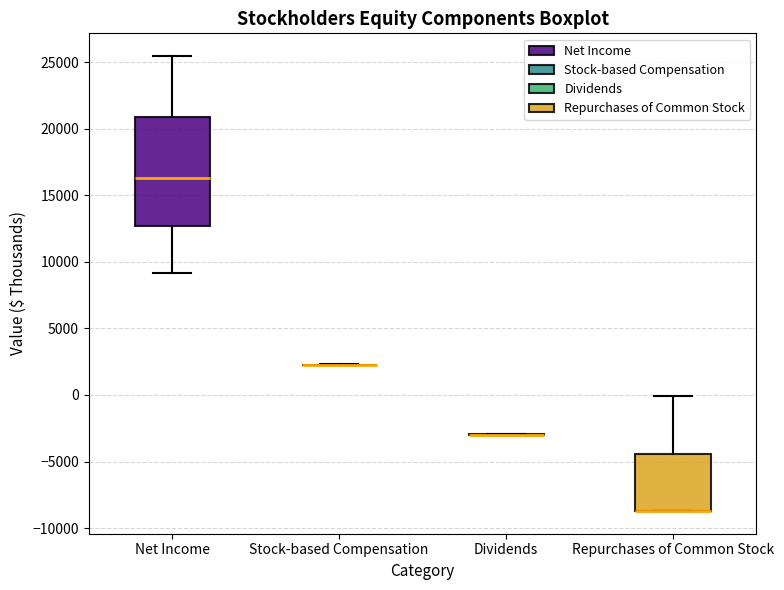

Reading left to right, read every box against the y-axis: the position of its median line, the range the box covers, and the ends of its whiskers. The values are not printed on the chart, so give them approximately, as read against the axis.

Net Income: median 16500, box 12500 to 21000, whiskers 9000 to 25500
Stock-based Compensation: box collapsed to a line at 2500, whiskers 2500 to 2500
Dividends: box collapsed to a line at -3000, whiskers -3000 to -3000
Repurchases of Common Stock: median -8500 (drawn on the box's lower edge), box -8500 to -4500, whiskers -8500 to 0